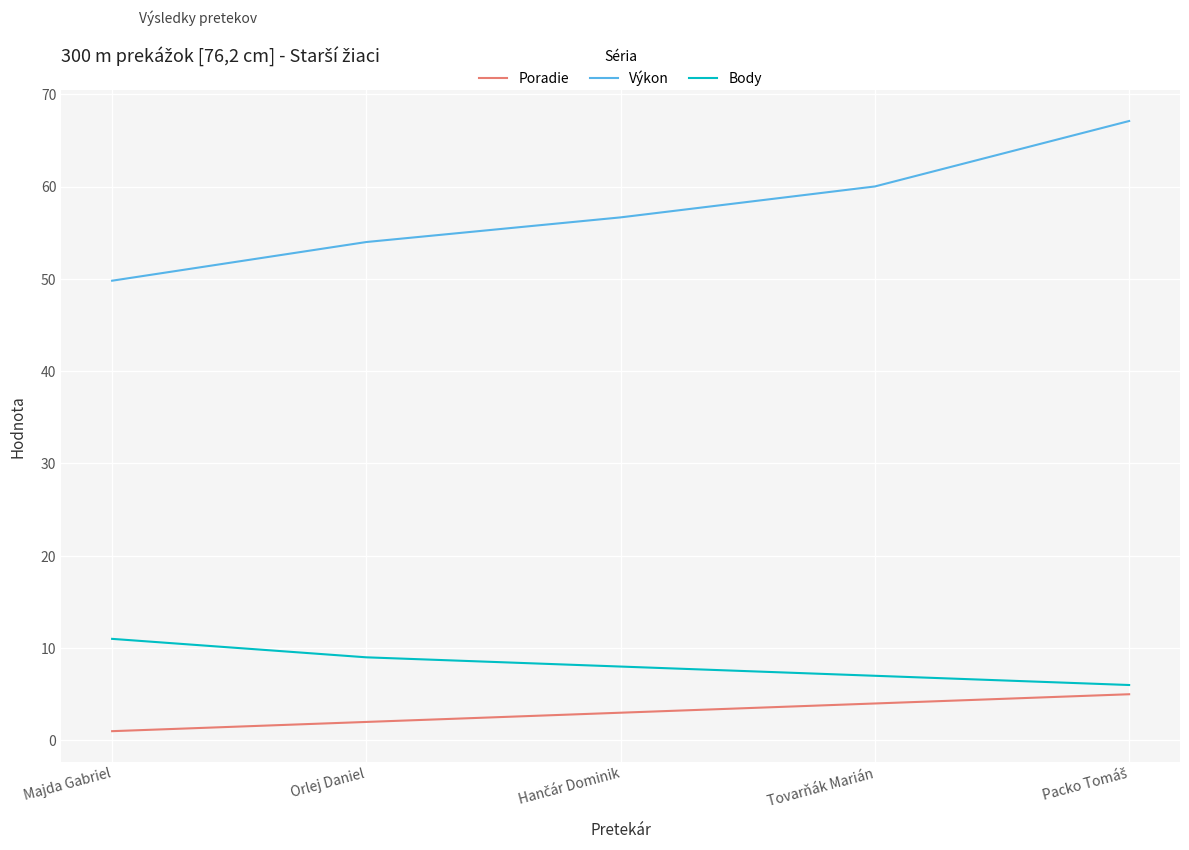

Reading left to right, list all the values displayed in this chart.

Poradie: 1.0	2.0	3.0	4.0	5.0
Výkon: 49.8	54.0	56.7	60.0	67.1
Body: 11.0	9.0	8.0	7.0	6.0